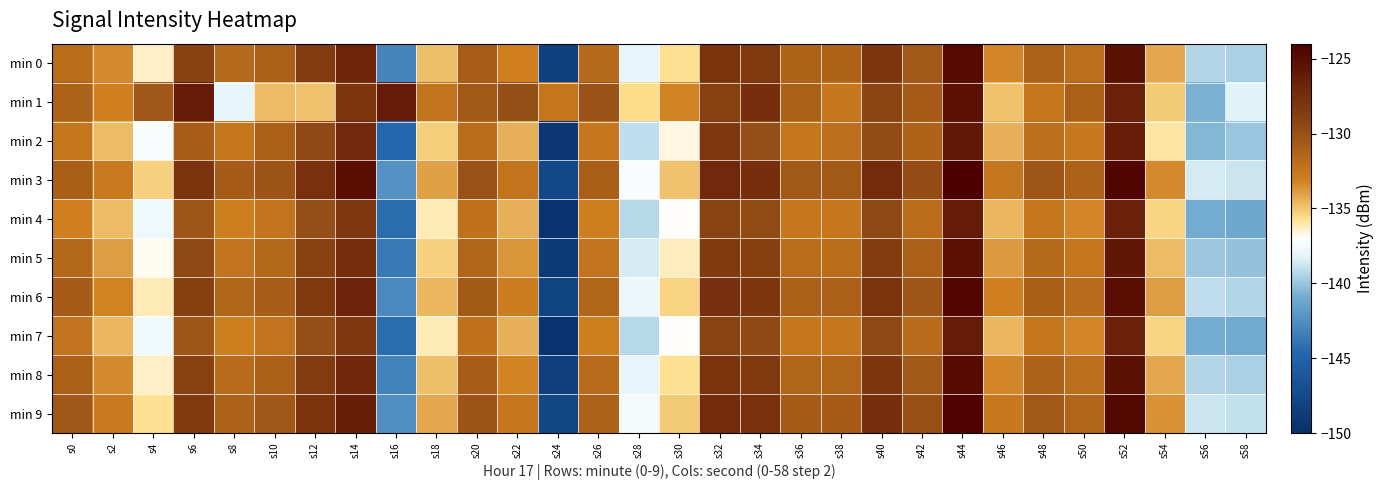

Between s4 and s42, which series saw the biggest shift?

min 2